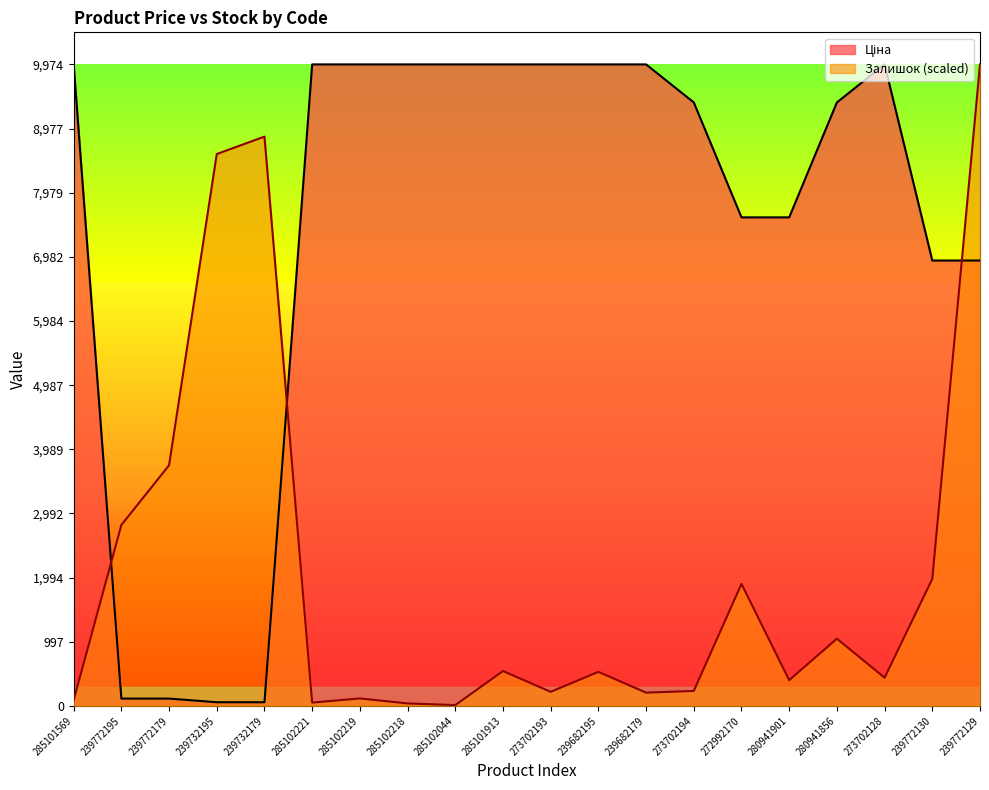

List the series in order of their peak value, highest first.

Ціна, Залишок